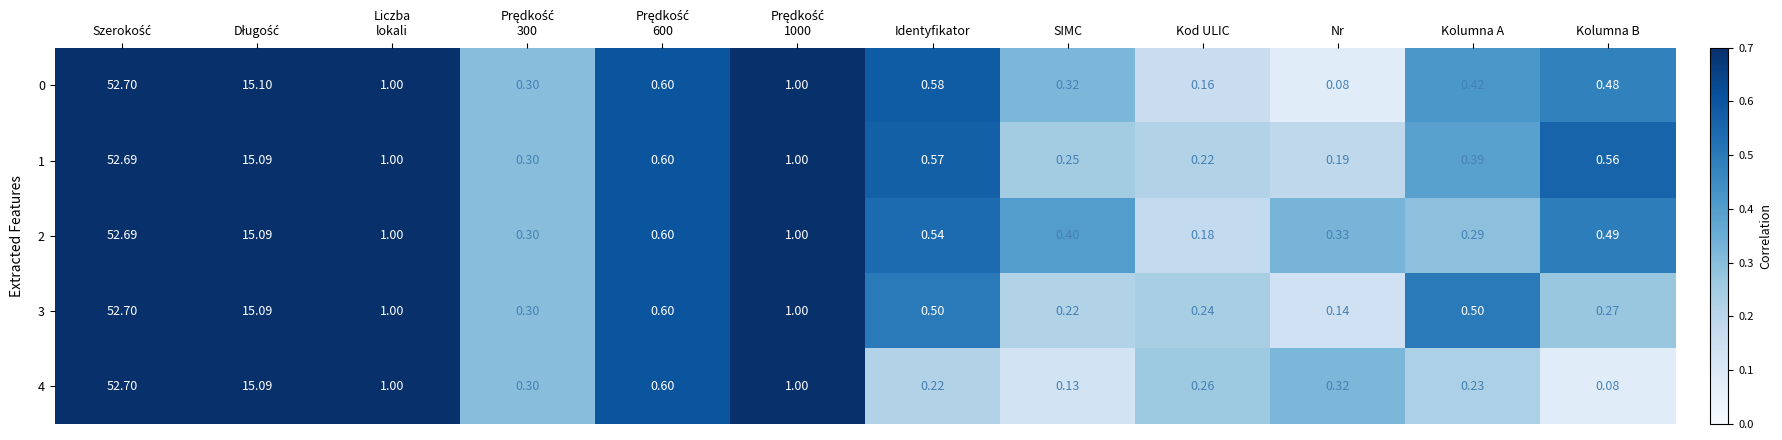

Which category has the lowest value in the 1 series?

Nr